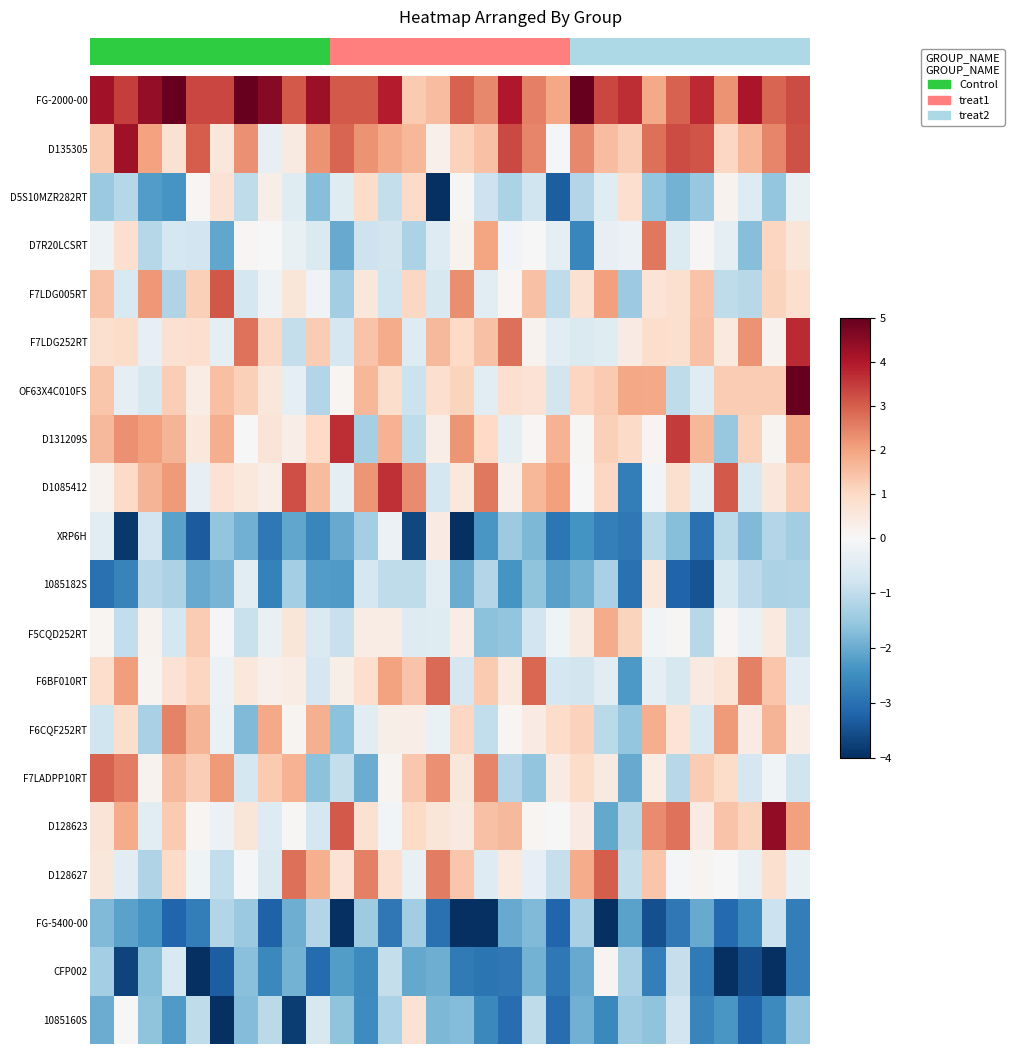

At how many categories does at least one series exceed 0?

30